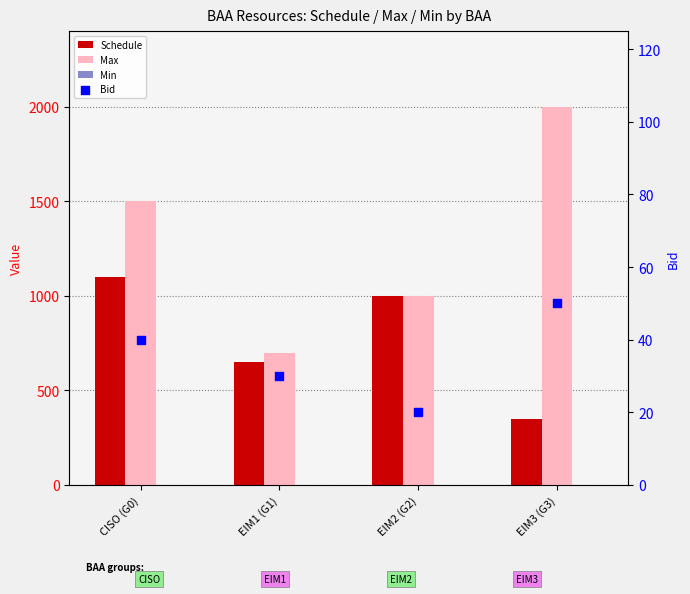

Which series contains the lowest Y value?

Min